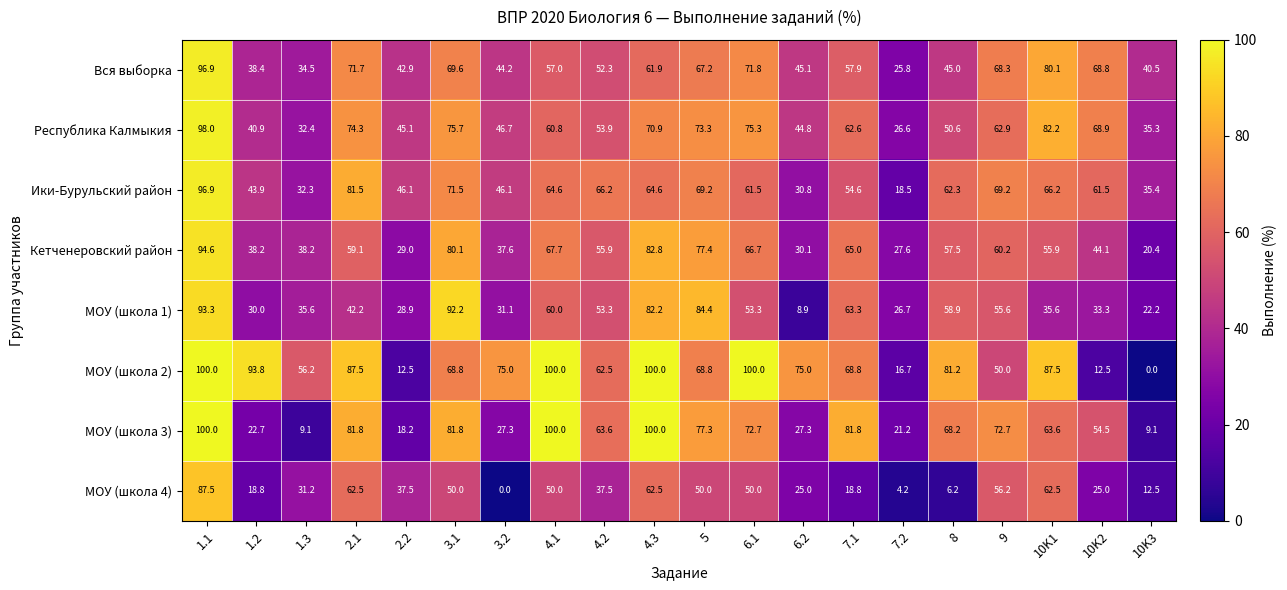

What is the minimum value for Кетченеровский район?

20.4